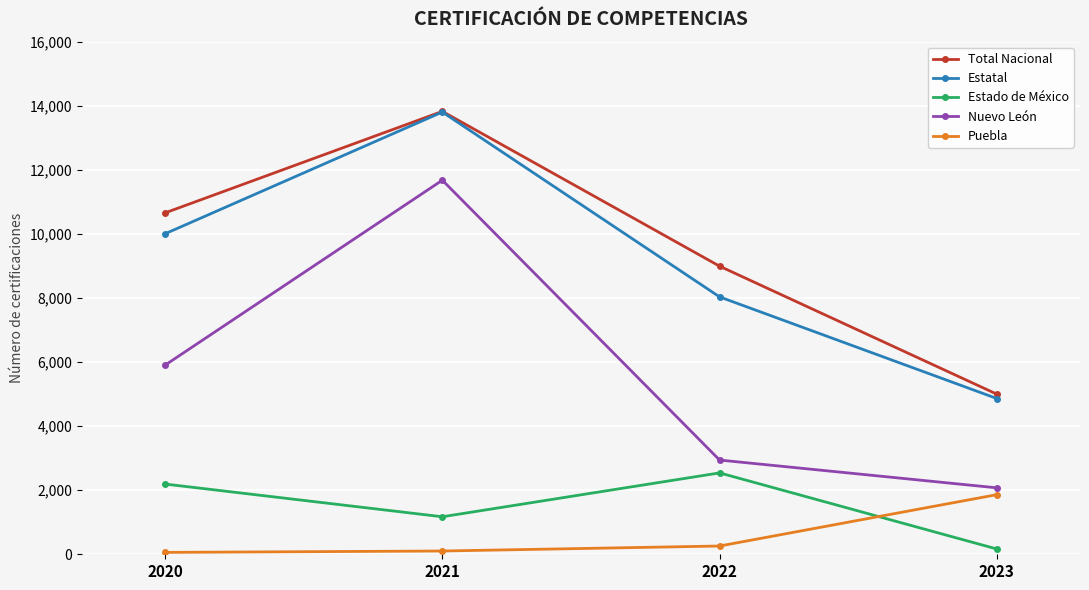

Which series changed the most between 2020 and 2021?

Nuevo León